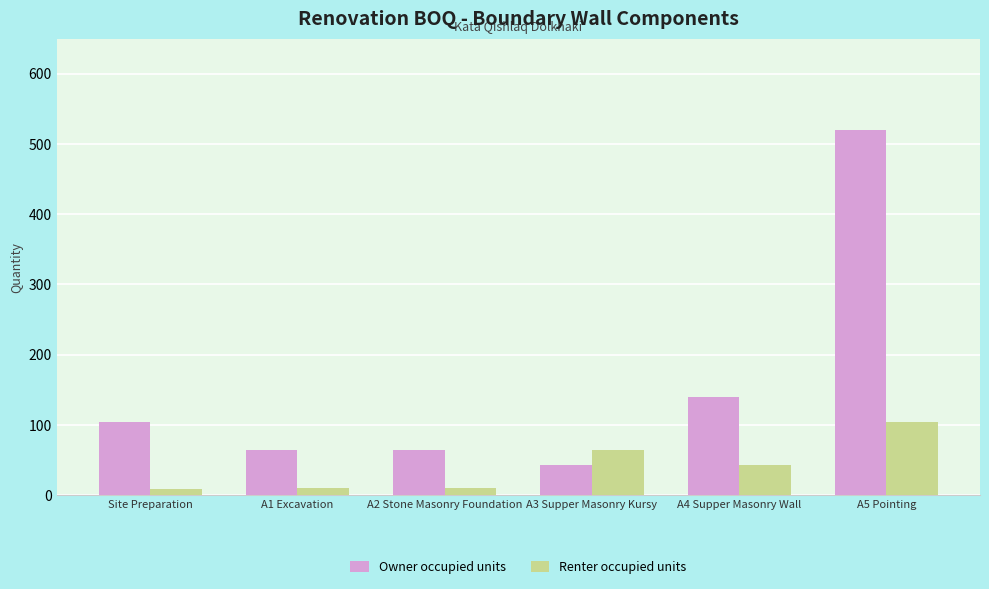

What is the average value of the Owner occupied units series?

155.7